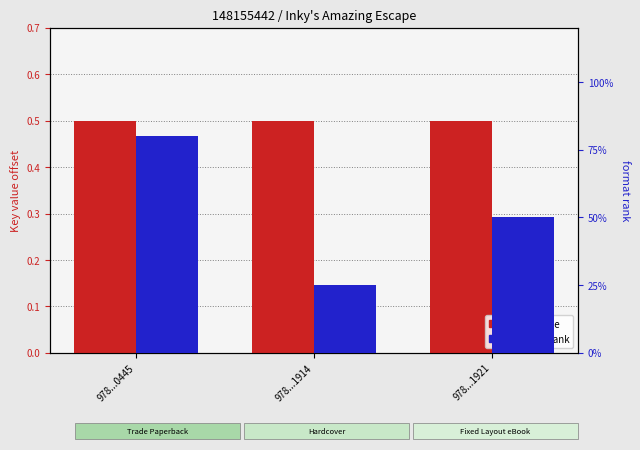

What is the spread (max minus min) of values at 978...0445?

0.3